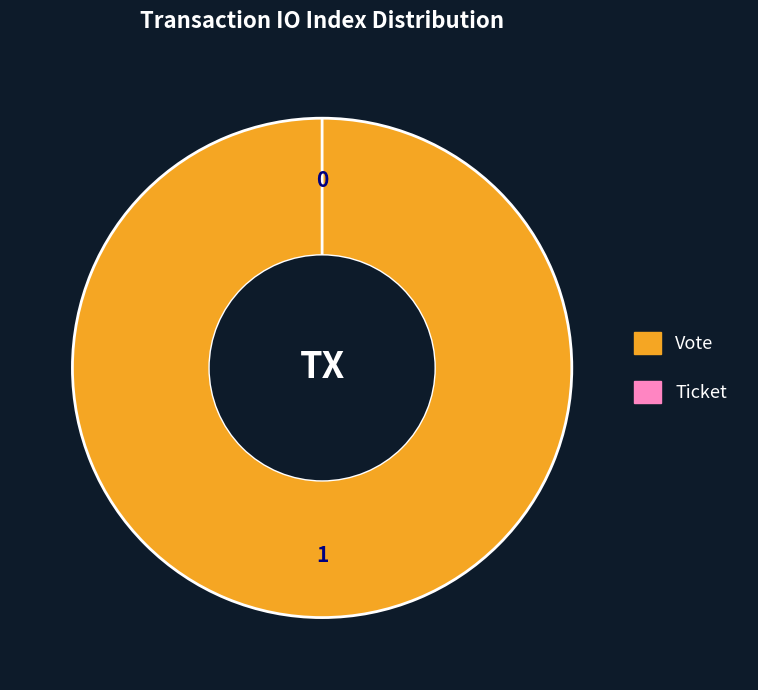

Which category has the smallest portion of the pie?

Ticket